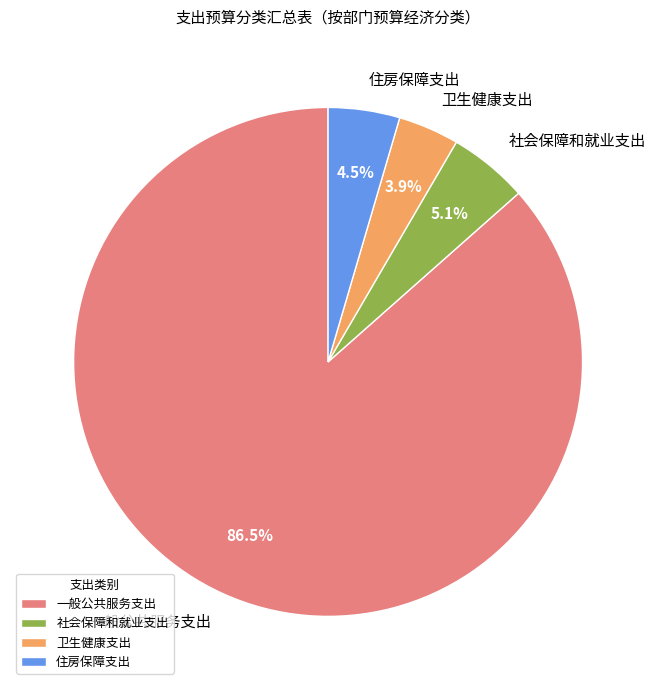

What portion of the pie excludes 一般公共服务支出?

13.5%